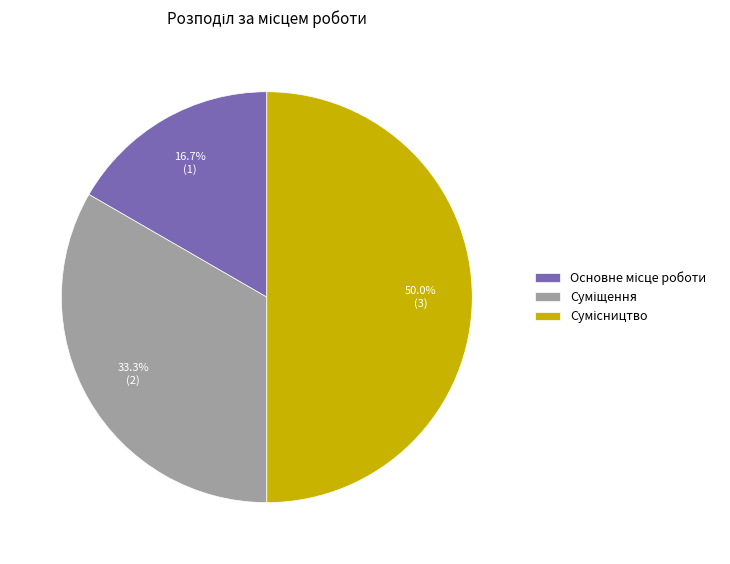

How many segments does this pie chart have?

3